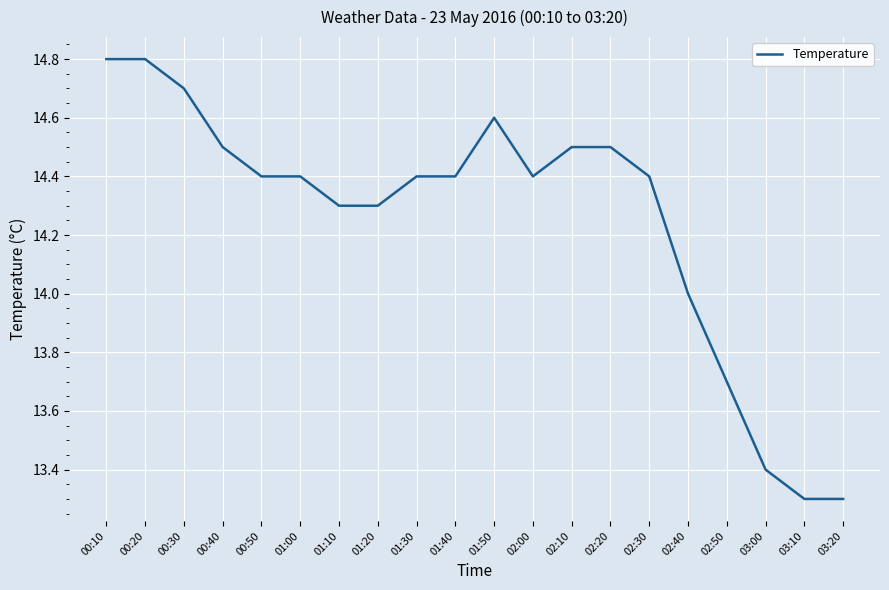

Count the values in the range 14 to 15.

16